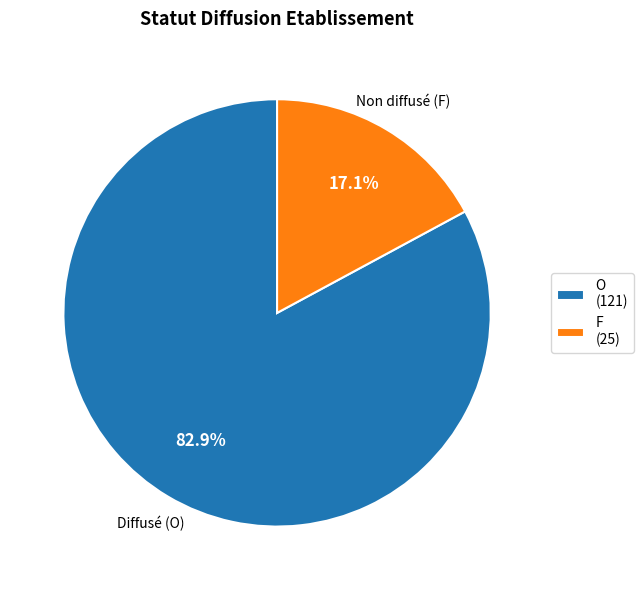

To the nearest percent, what is the combined percentage of F and O?

100%